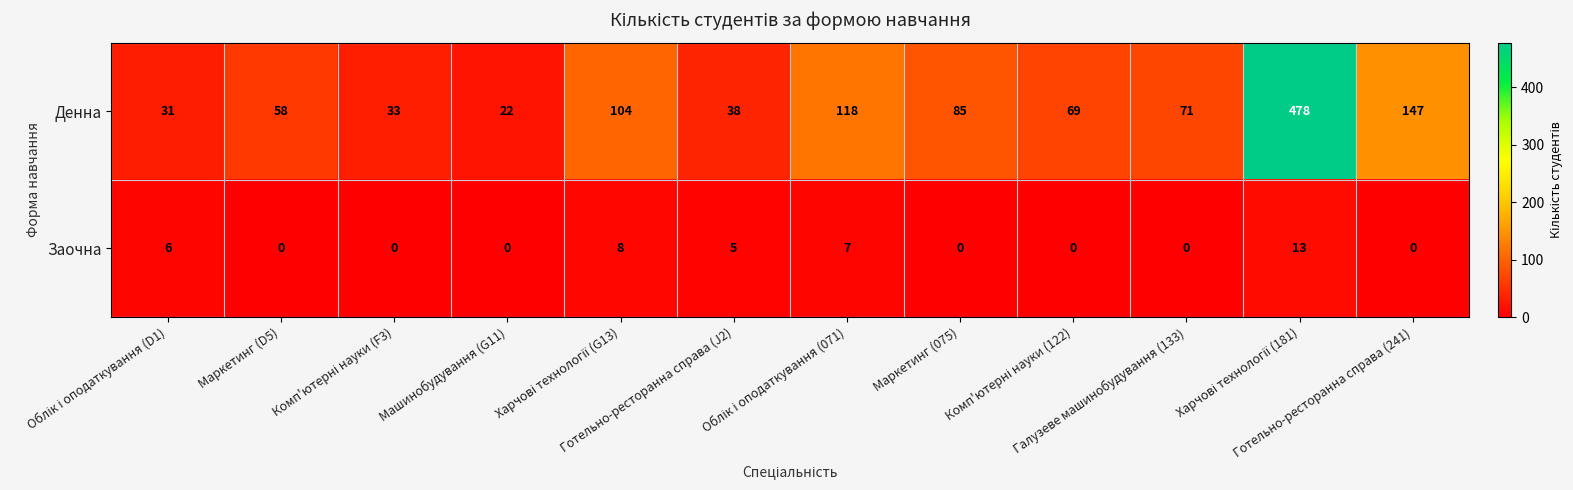

Which series has the largest range (max minus min)?

Денна